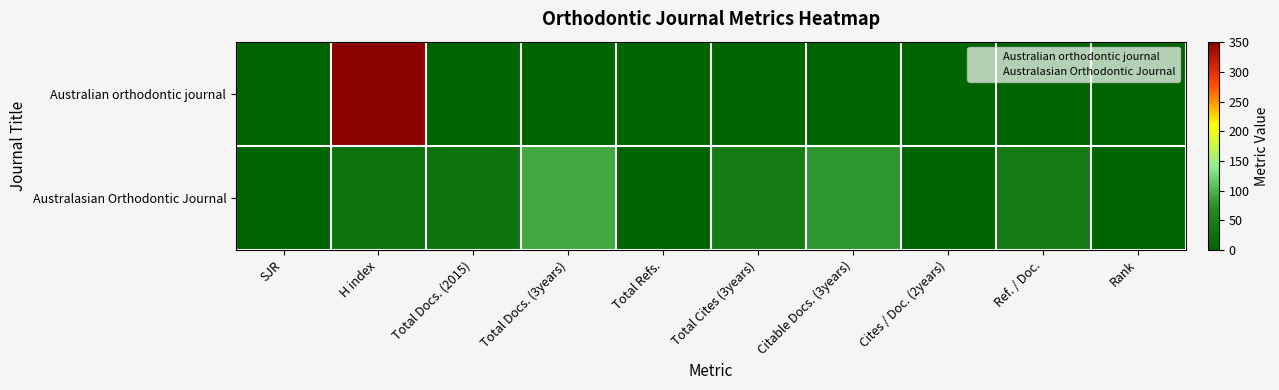

Rank the series at Total Refs. from highest to lowest value.

Australian orthodontic journal, Australasian Orthodontic Journal